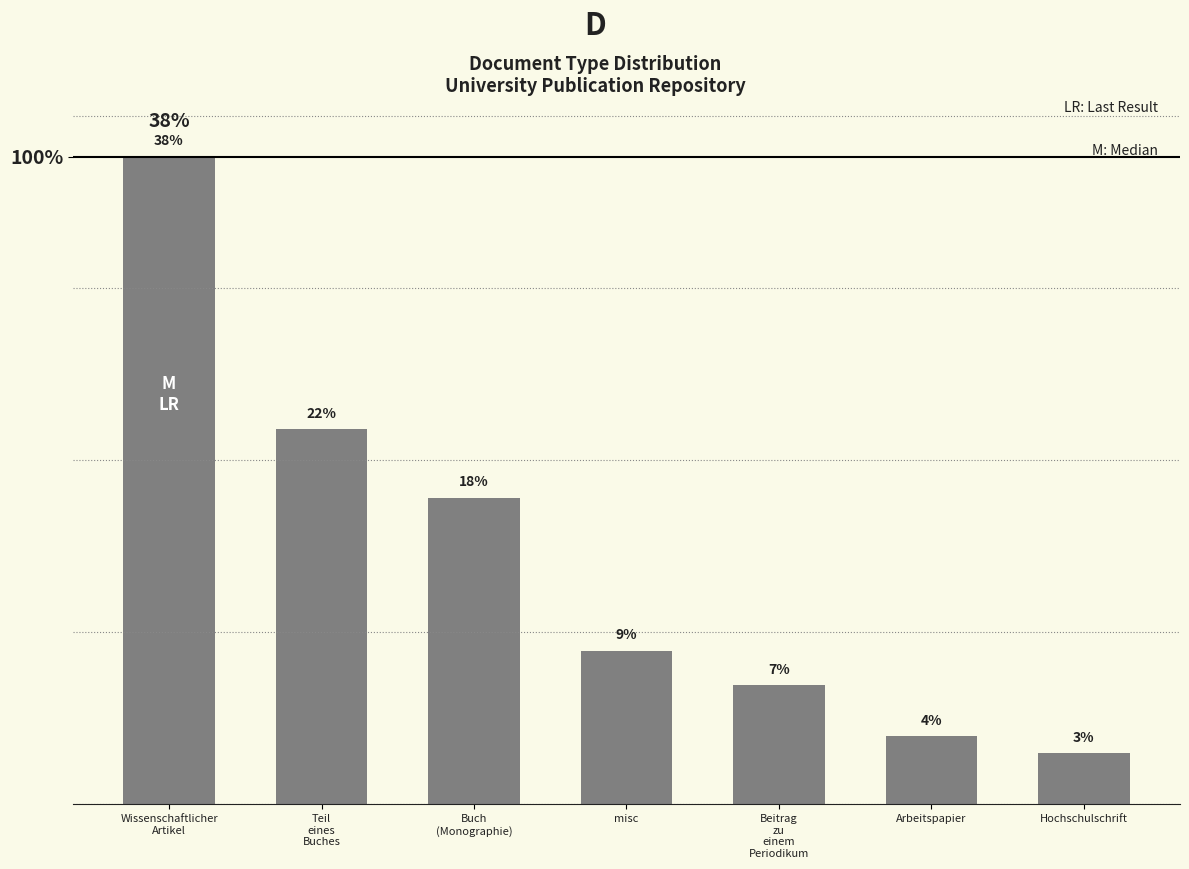

Are the bars horizontal?

No